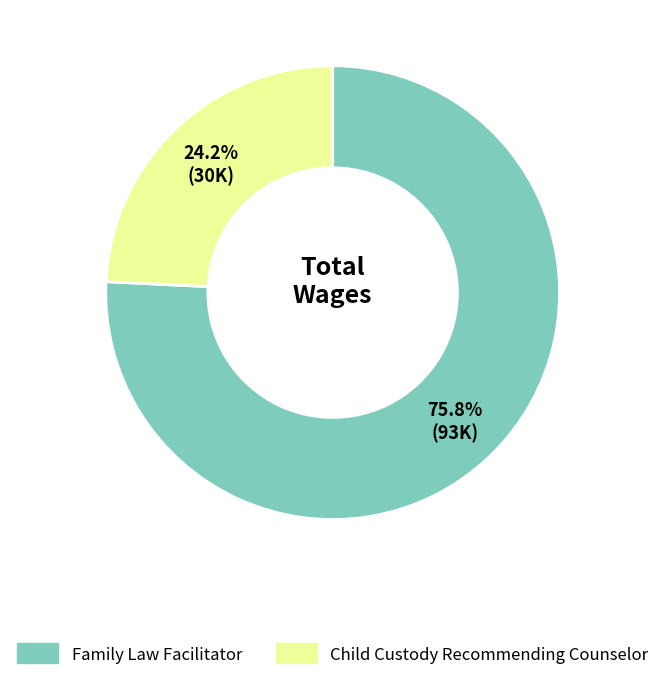

The Family Law Facilitator slice represents 76% of the pie. True or false?

True